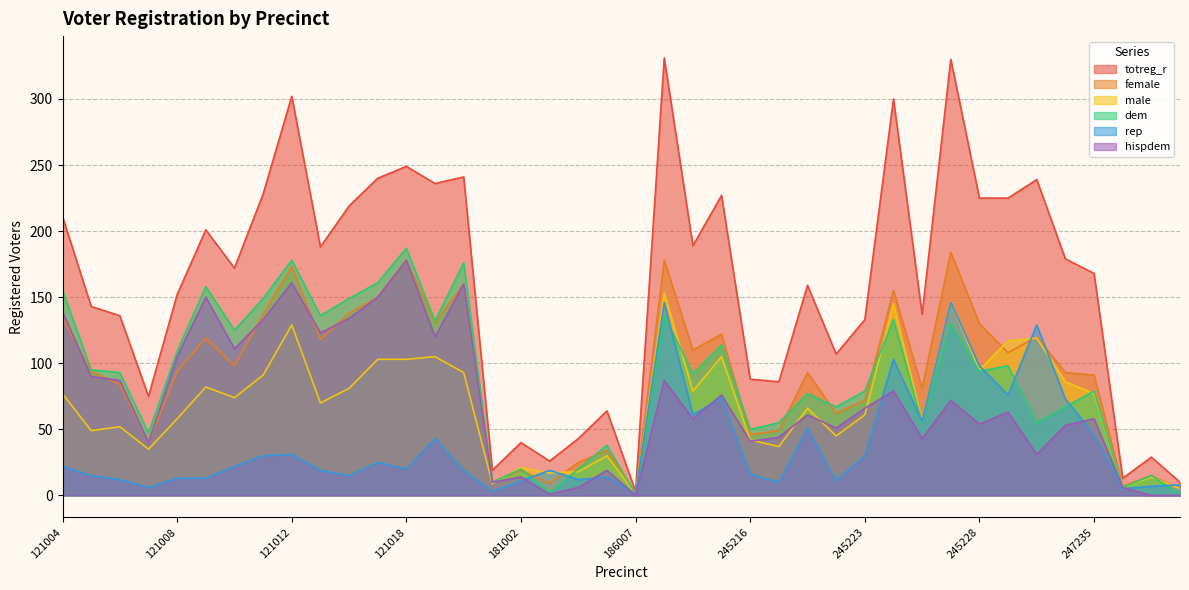

Does the chart have visible grid lines?

Yes